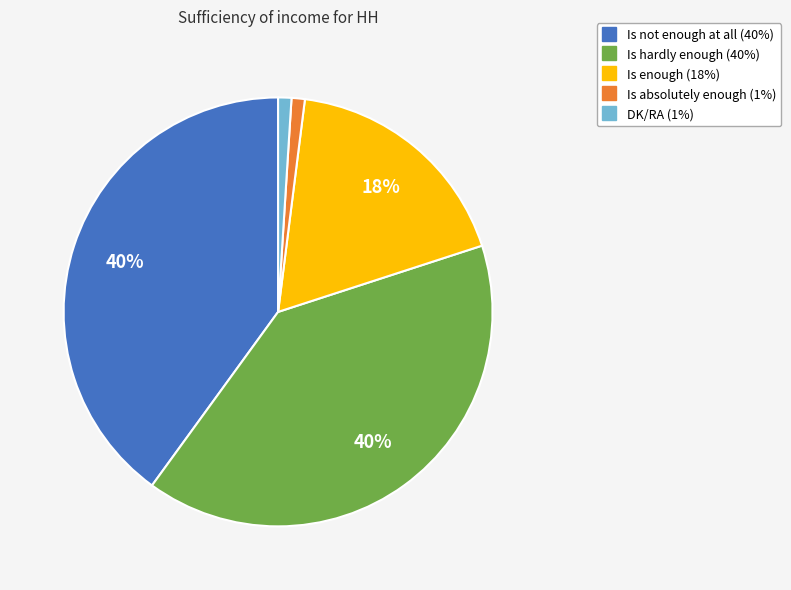

What percentage is the Is absolutely enough slice, to the nearest percent?

1%